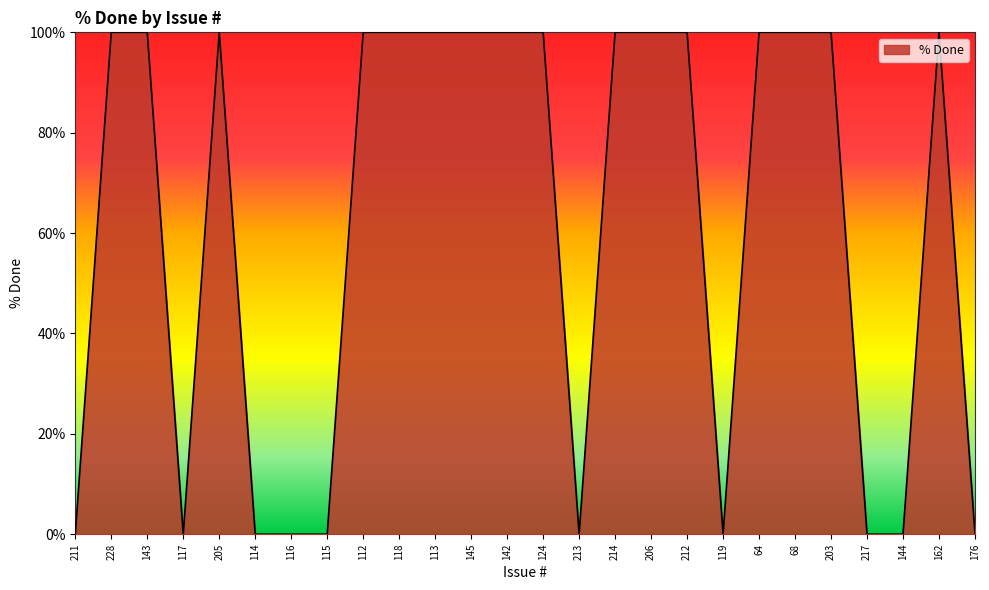

Does the chart have visible grid lines?

No